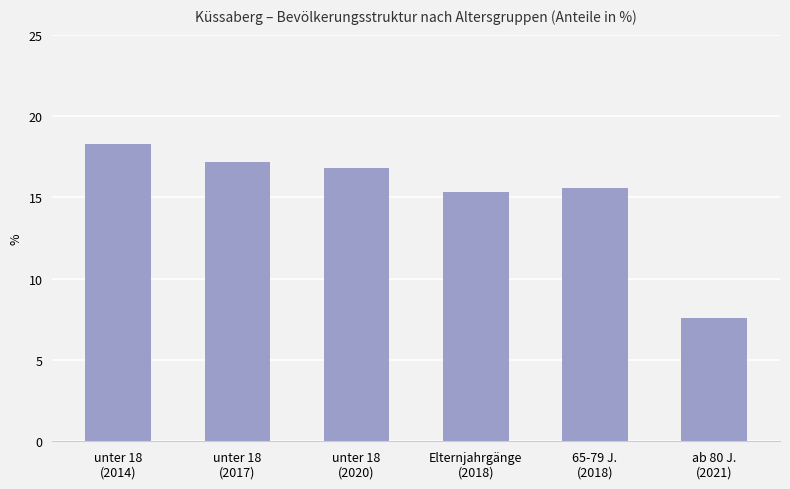

What is the value of the 6th bar from the left?

7.6